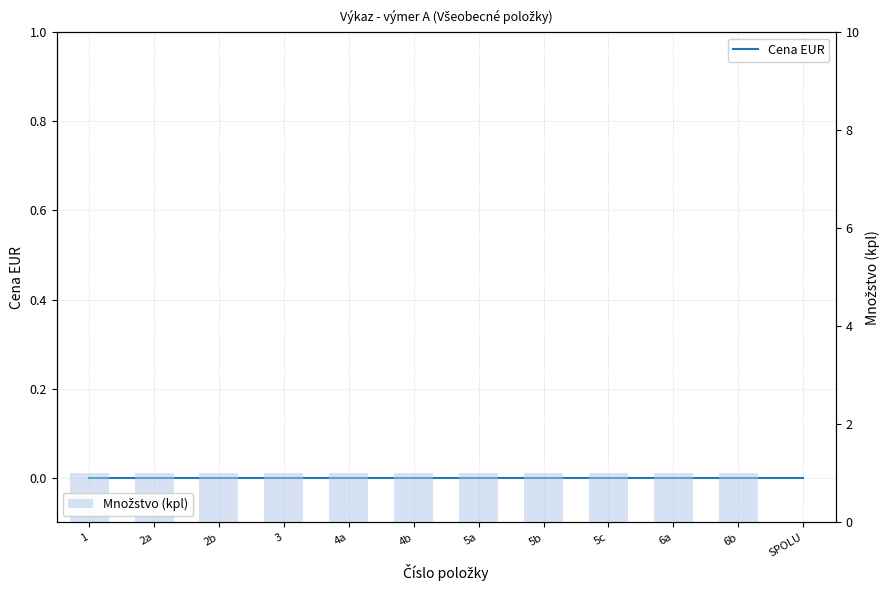

Reading right to left, list all the values displayed in this chart.

Cena EUR: 0	0	0	0	0	0	0	0	0	0	0	0
Množstvo (kpl): 0	1	1	1	1	1	1	1	1	1	1	1